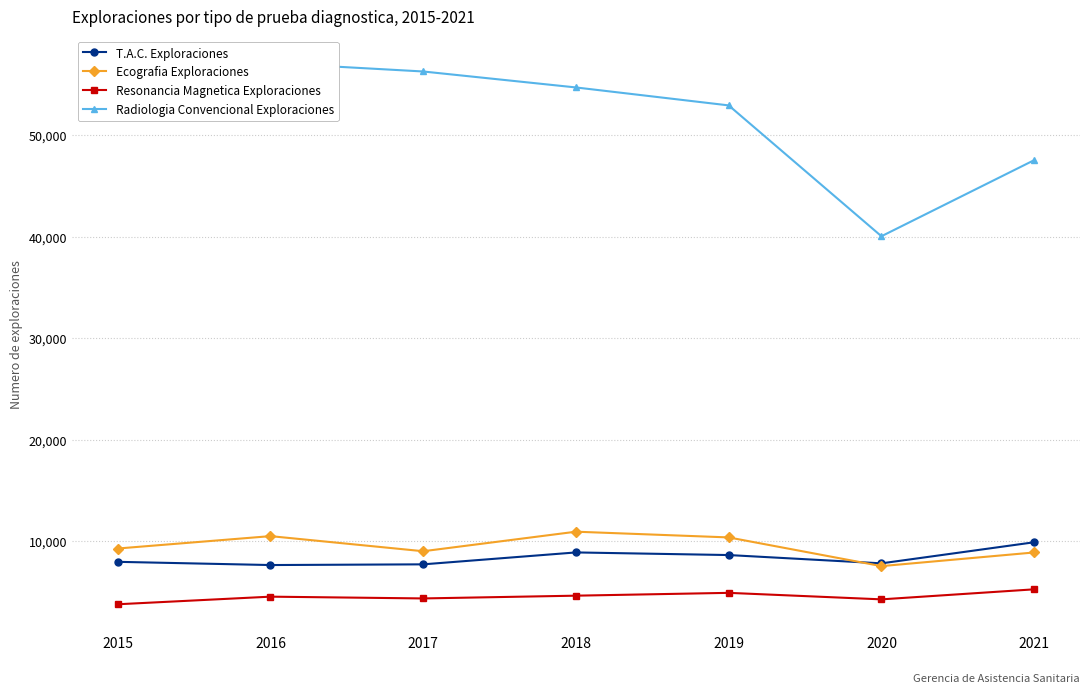

What value does the Ecografia Exploraciones series have at 2015, to the nearest 100?

9300